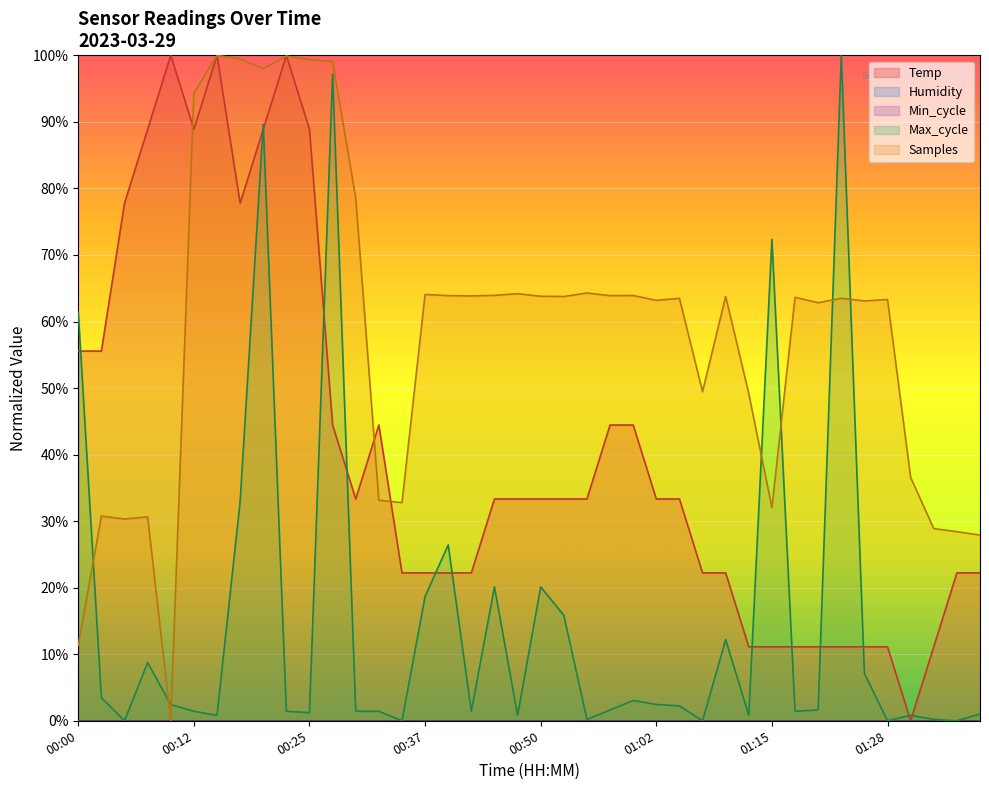

At which label does Max_cycle reach its minimum?

00:05